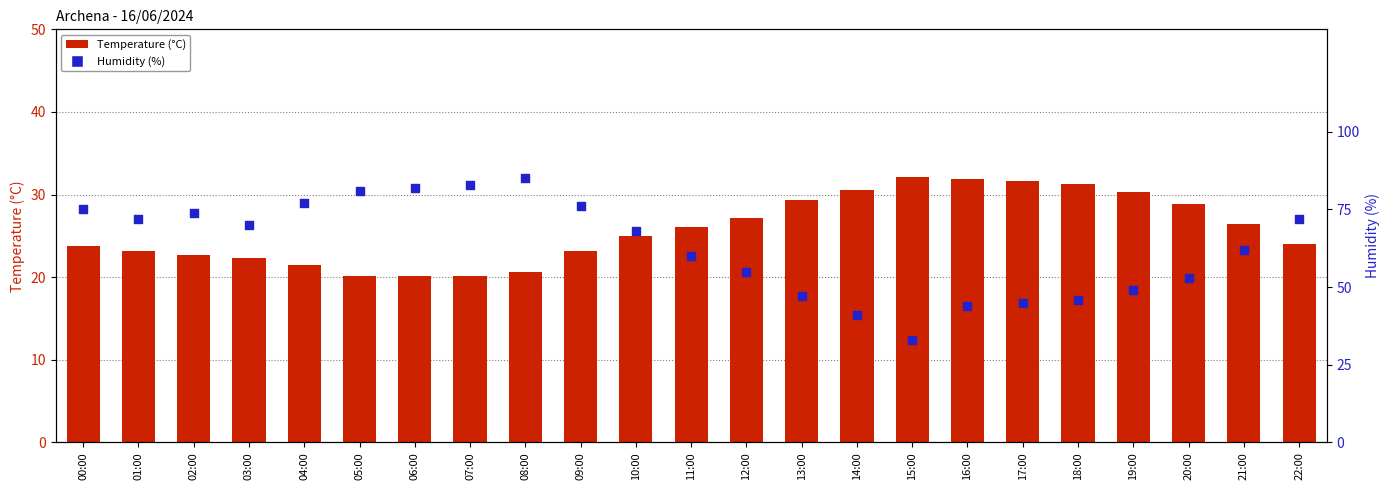

What is the total value across all series at 07:00?

103.1